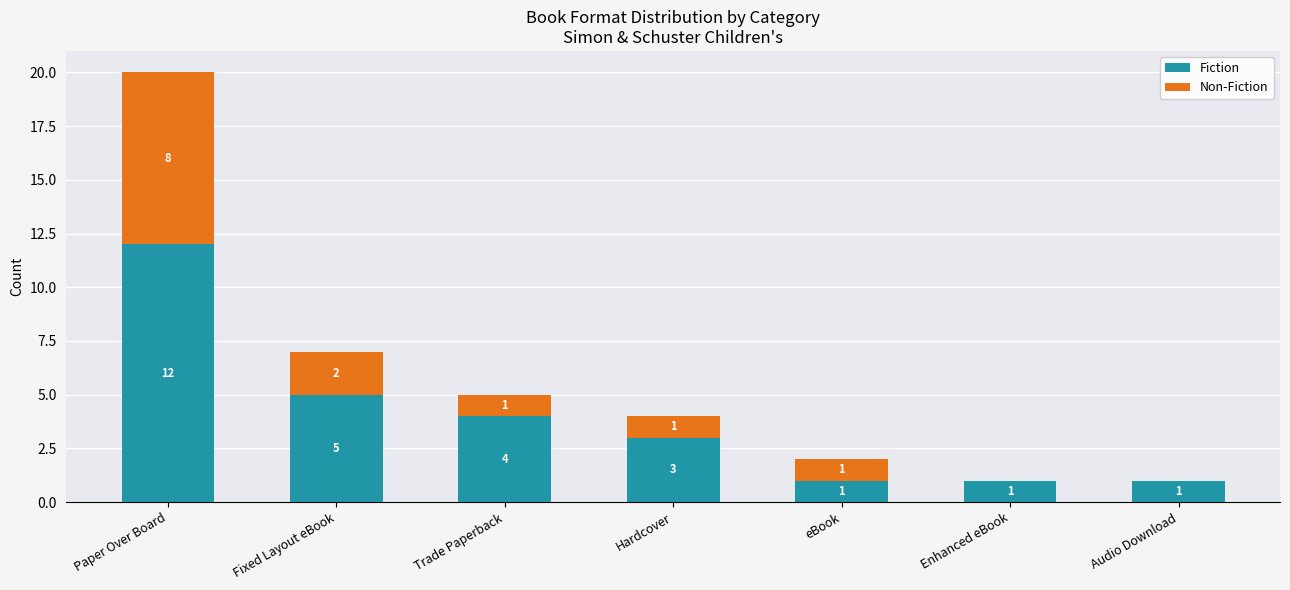

What is the sum of all Fiction values?

27